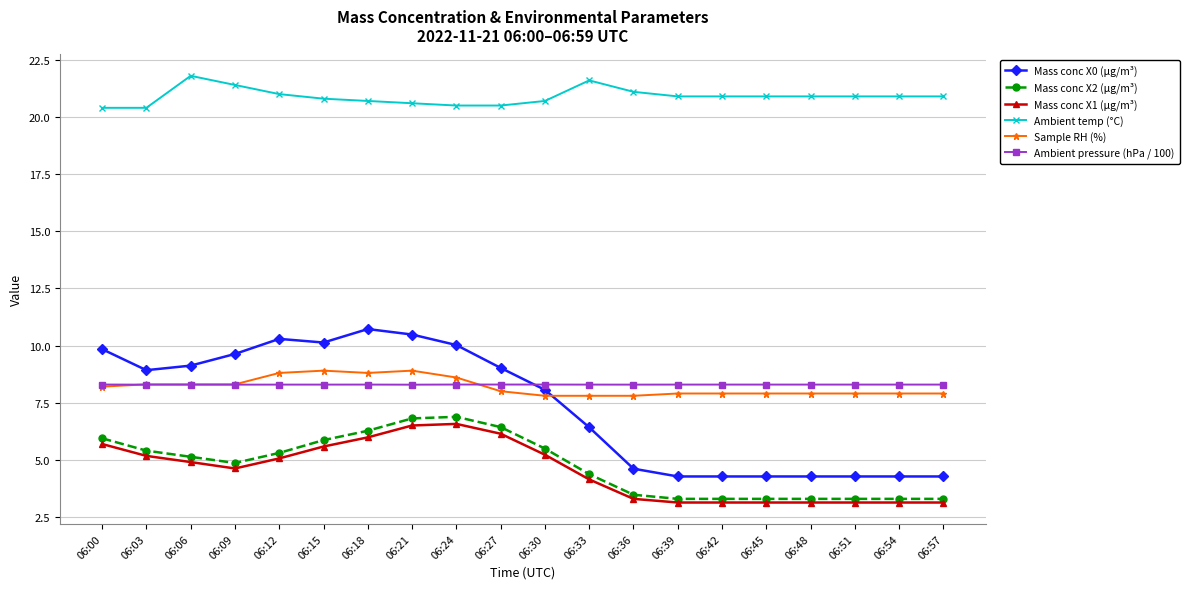

Which series has the largest range (max minus min)?

Mass conc X0 (μg/m³)